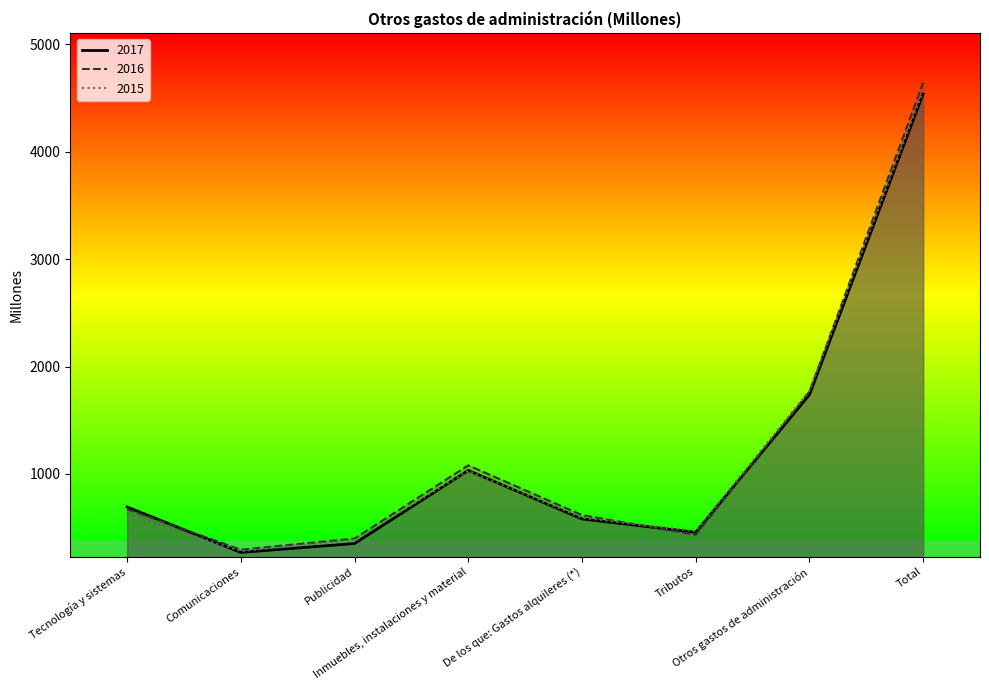

What is the highest value of the 2015 series?

4563